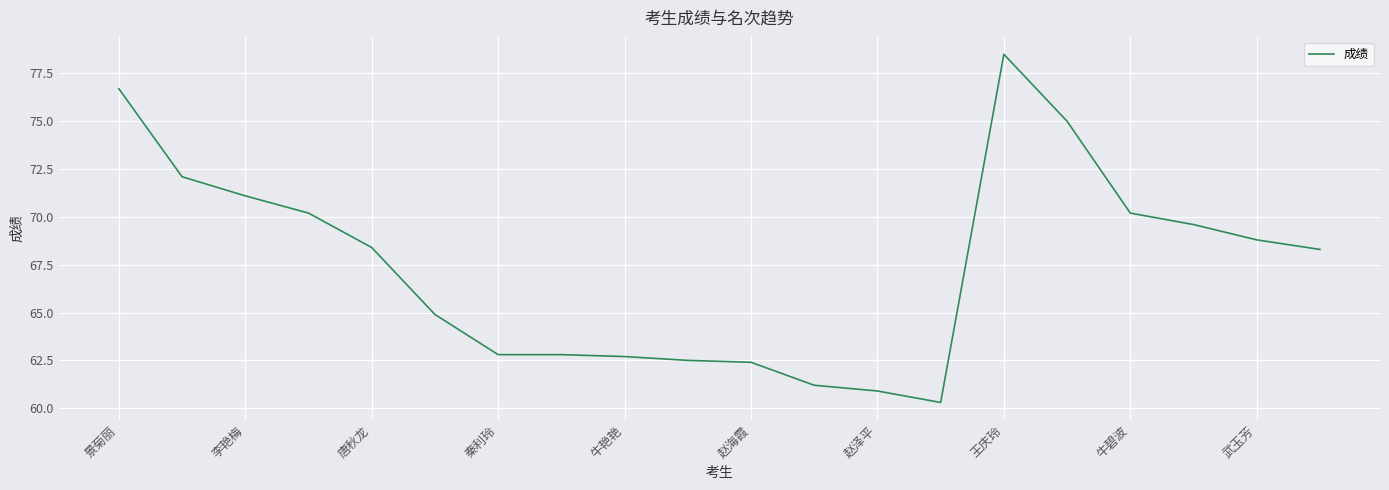

Does the chart display data point markers on the line(s)?

No